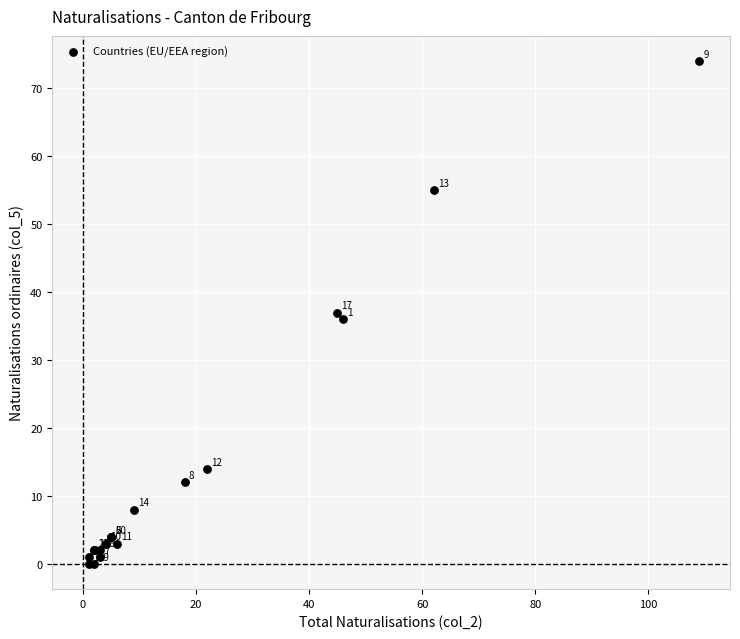

What Y value in the scatter plot is closest to 37?

37